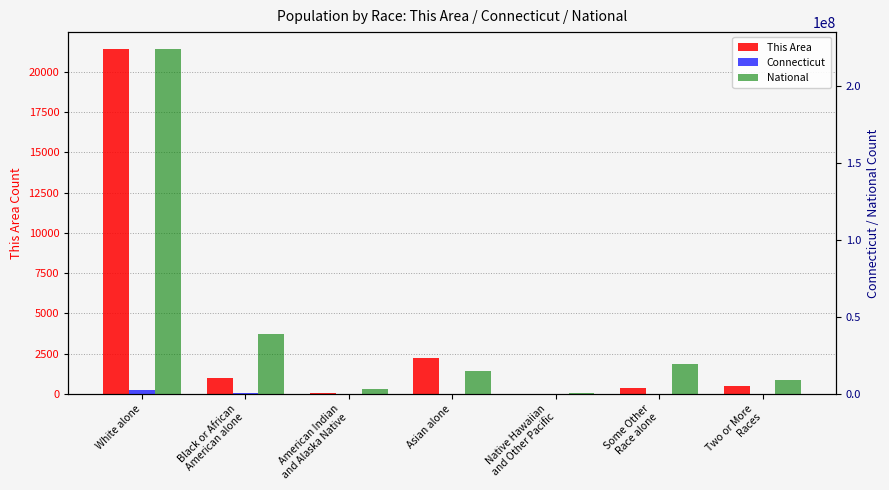

Where does the This Area series first go above 477?

White alone